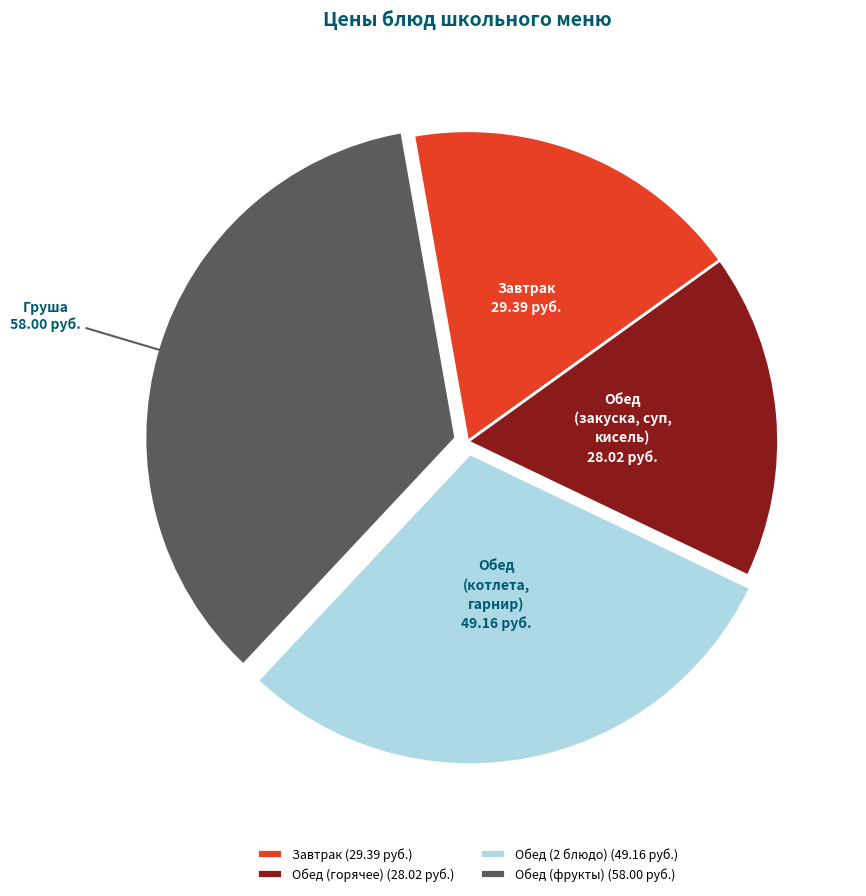

The Завтрак (29.39 руб.) slice represents 27% of the pie. True or false?

False